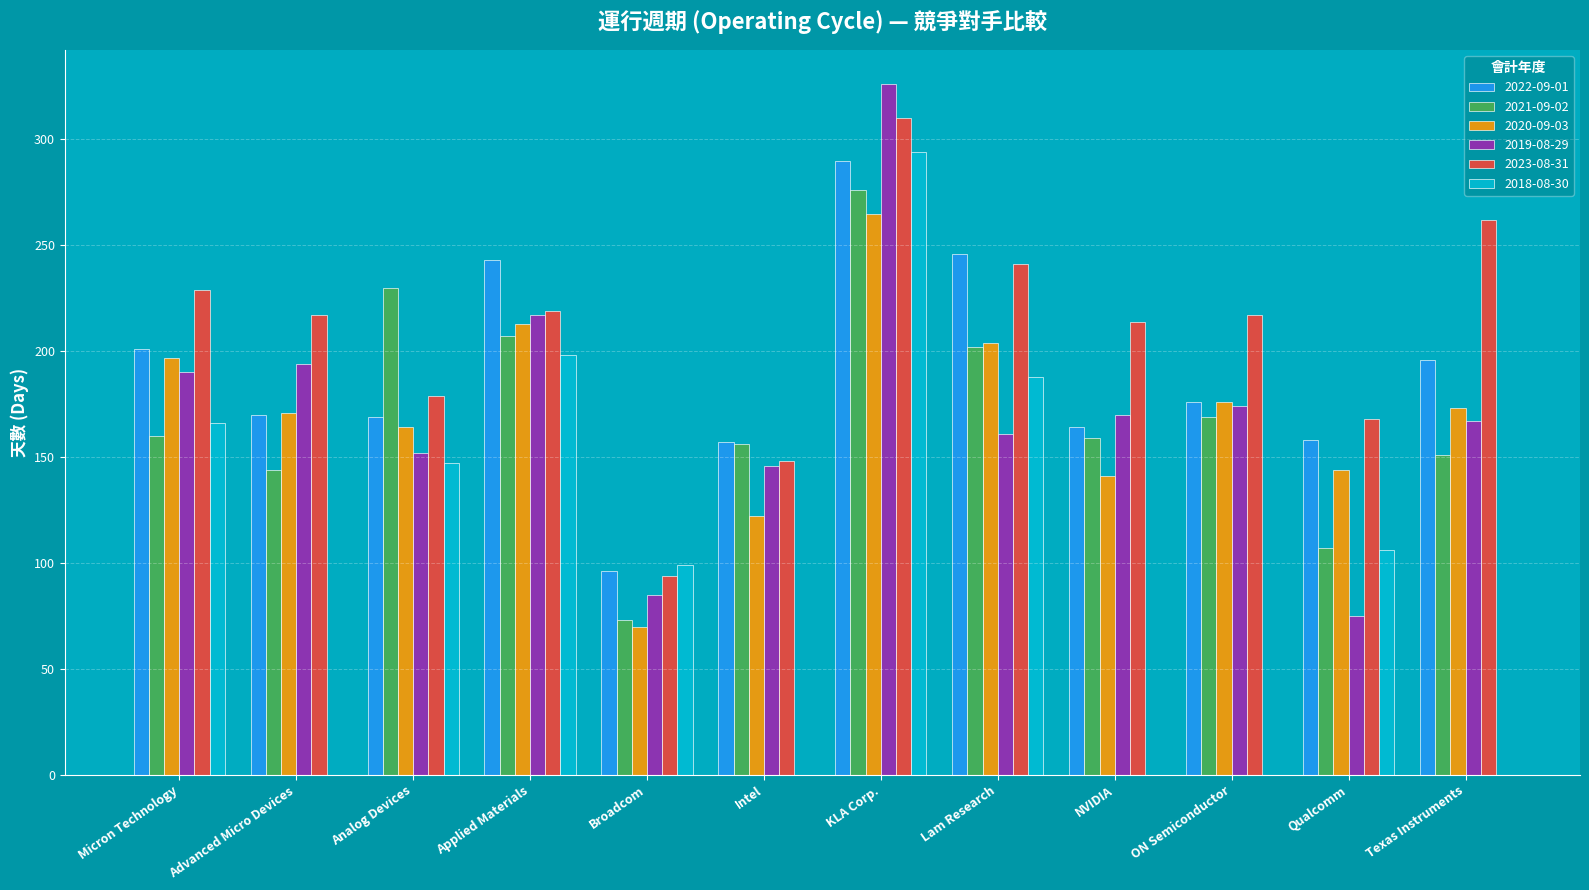

Between Micron Technology and Qualcomm, which series saw the biggest shift?

2019-08-29